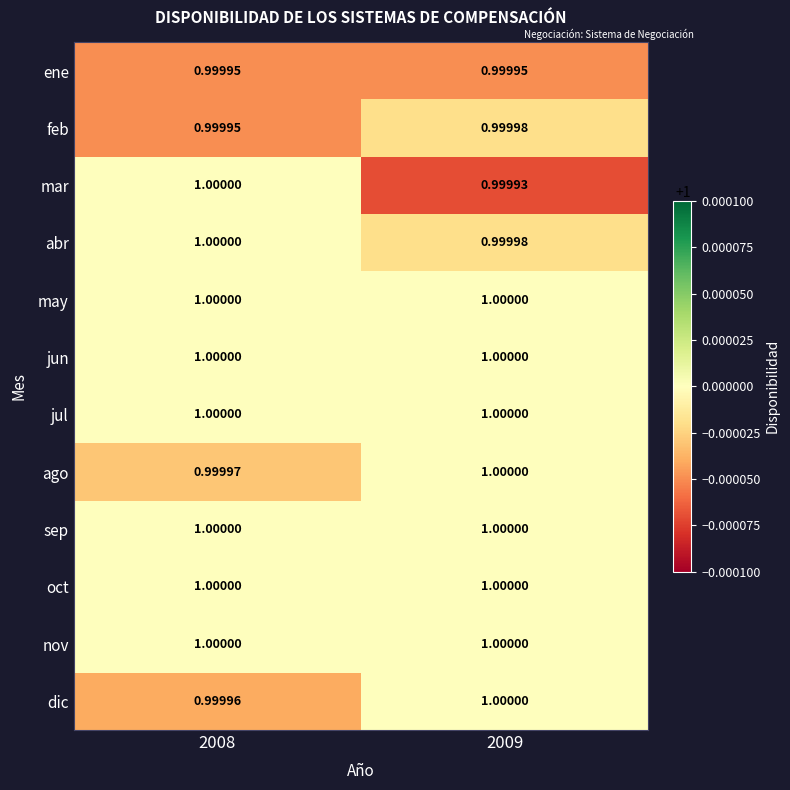

How many series are shown in this chart?

12